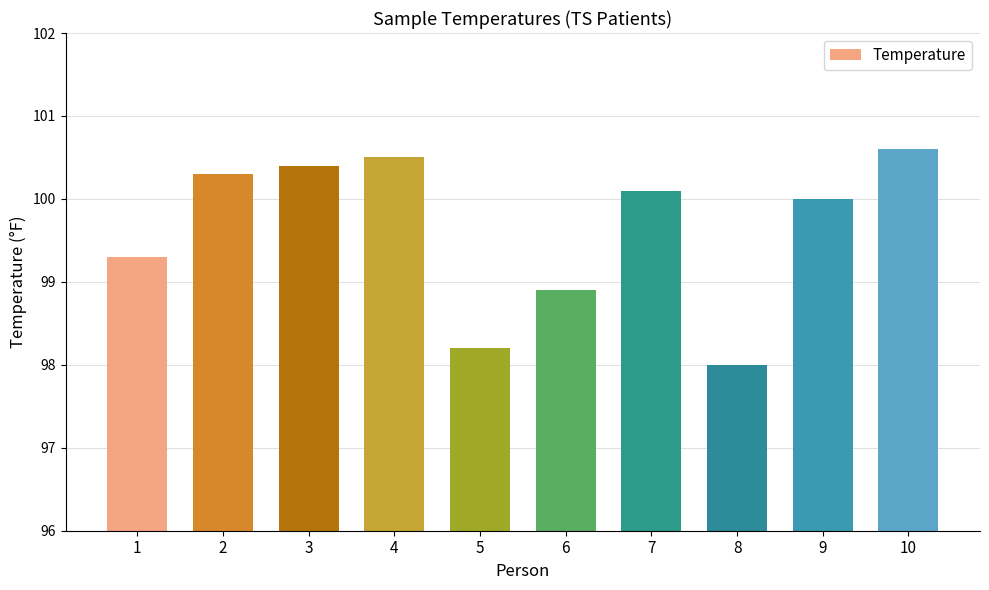

What is the difference between the maximum and minimum values?

2.6